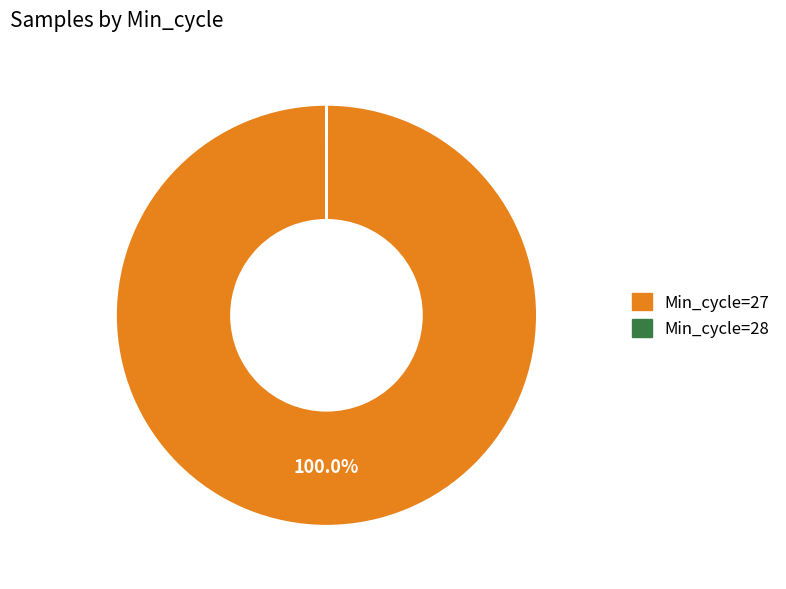

Does Min_cycle=27 account for over 50% of the chart?

Yes